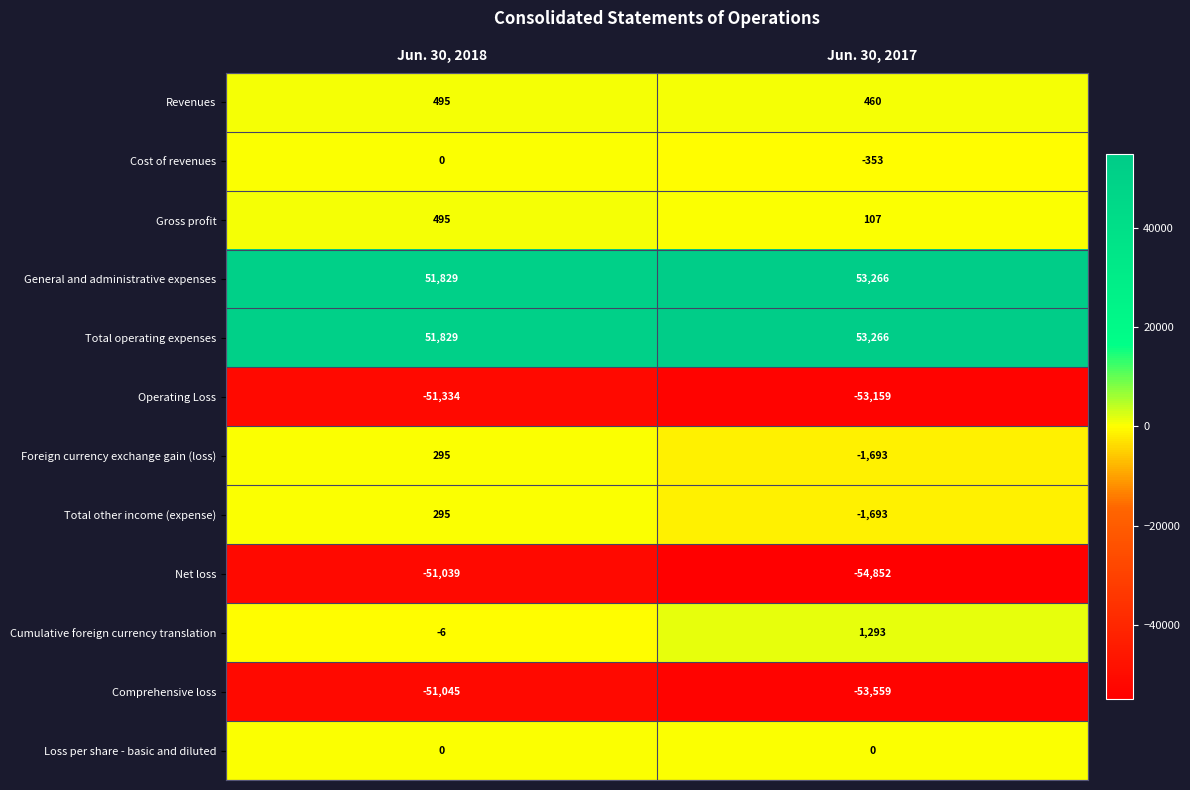

Where is Net loss nearest to the value -52945?

Jun. 30, 2018